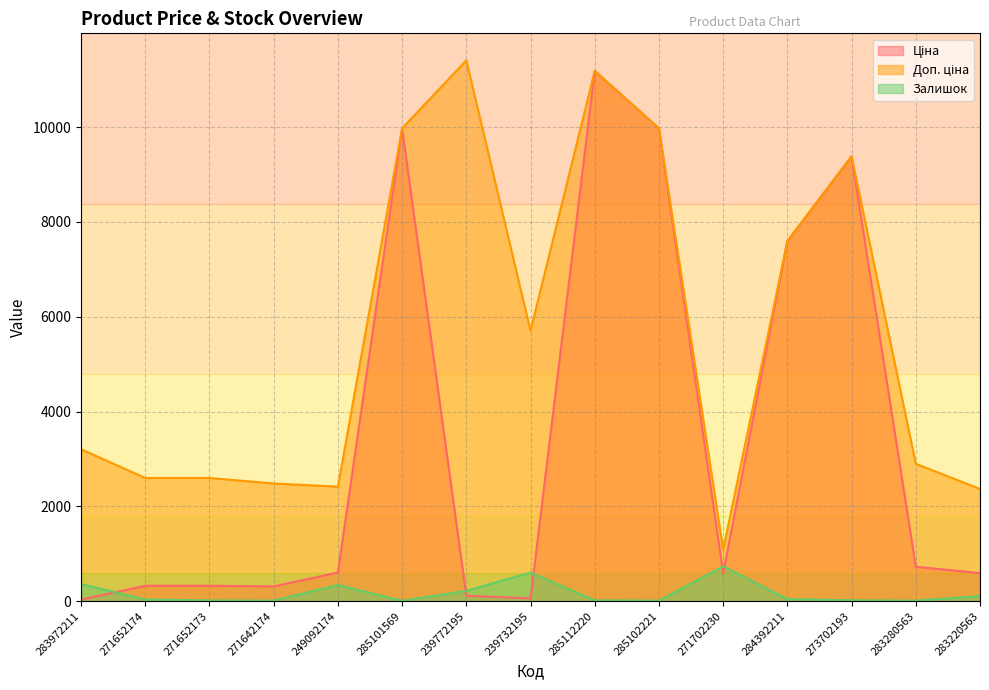

Which category has the highest value across all series?

239772195